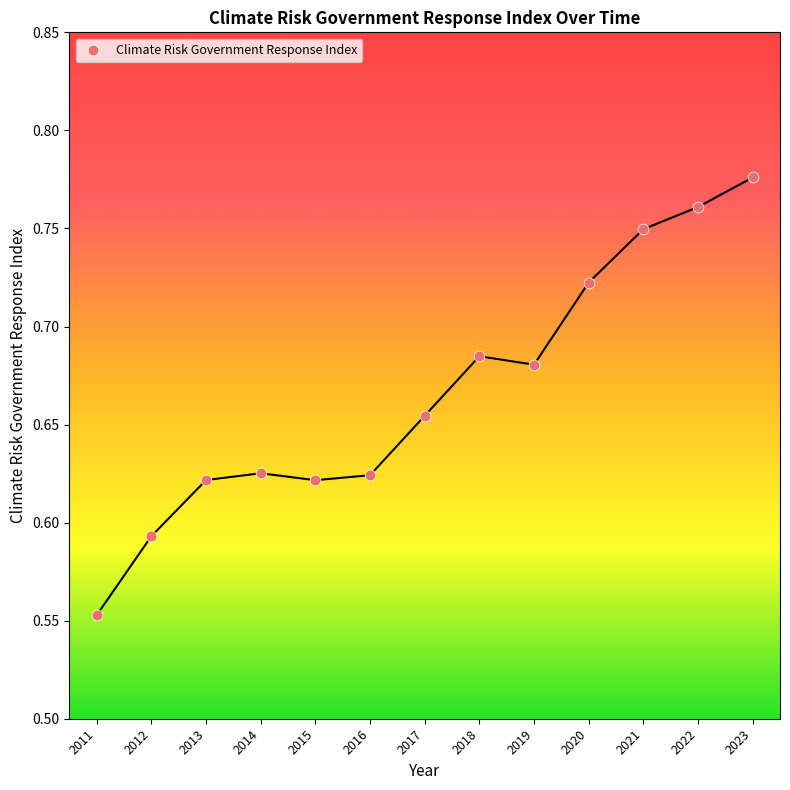

What is the range of X values (max minus min)?

12.0